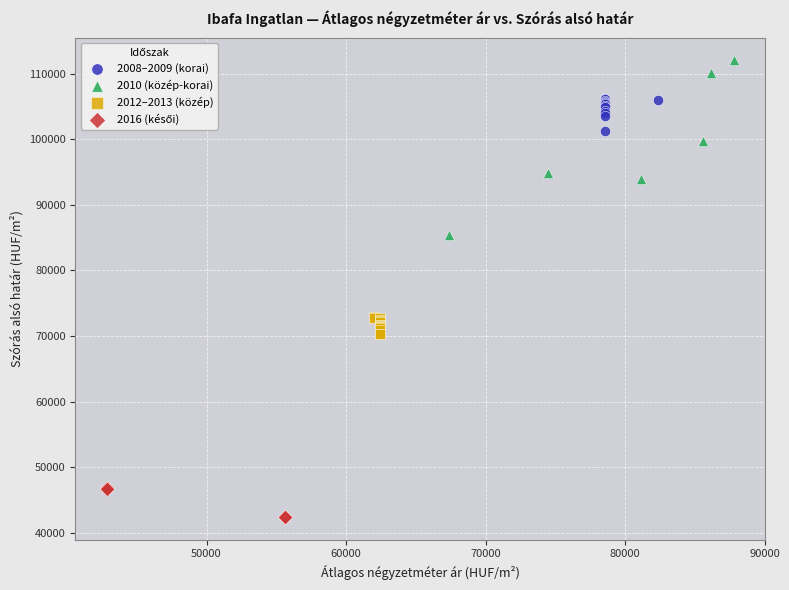

Which series has the widest spread of Y values?

2010 (közép-korai)